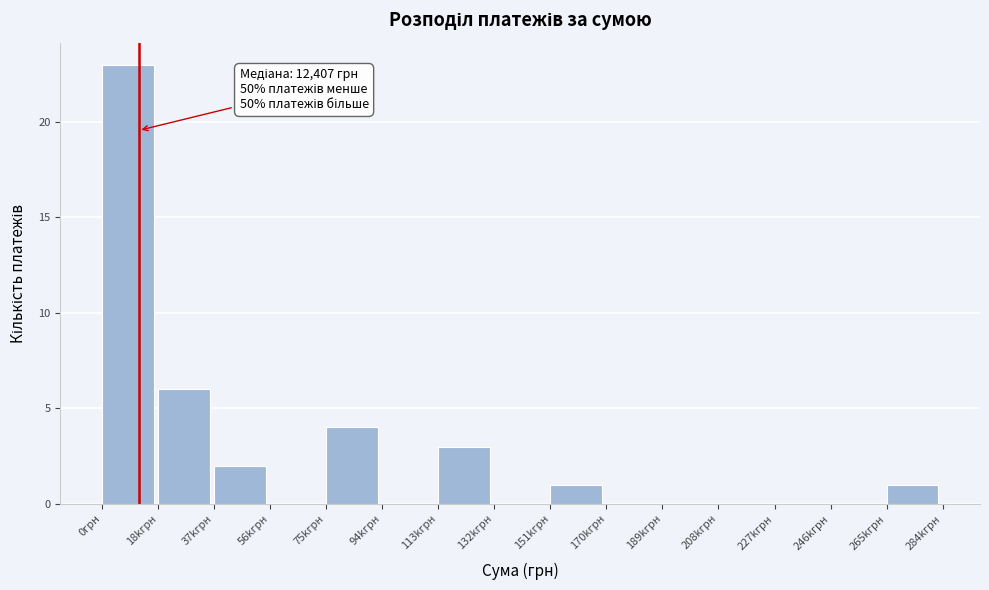

Reading left to right, transcribe all the data shown in this chart.

0грн=23	18kгрн=6	37kгрн=2	56kгрн=0	75kгрн=4	94kгрн=0	113kгрн=3	132kгрн=0	151kгрн=1	170kгрн=0	189kгрн=0	208kгрн=0	227kгрн=0	246kгрн=0	265kгрн=1